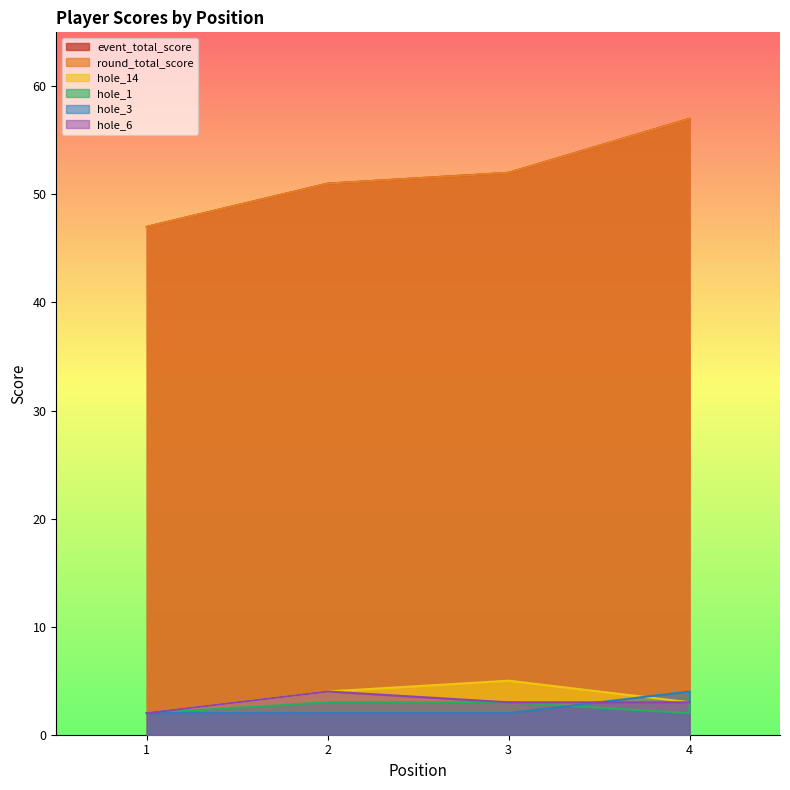

Which series has the largest total across all categories?

event_total_score